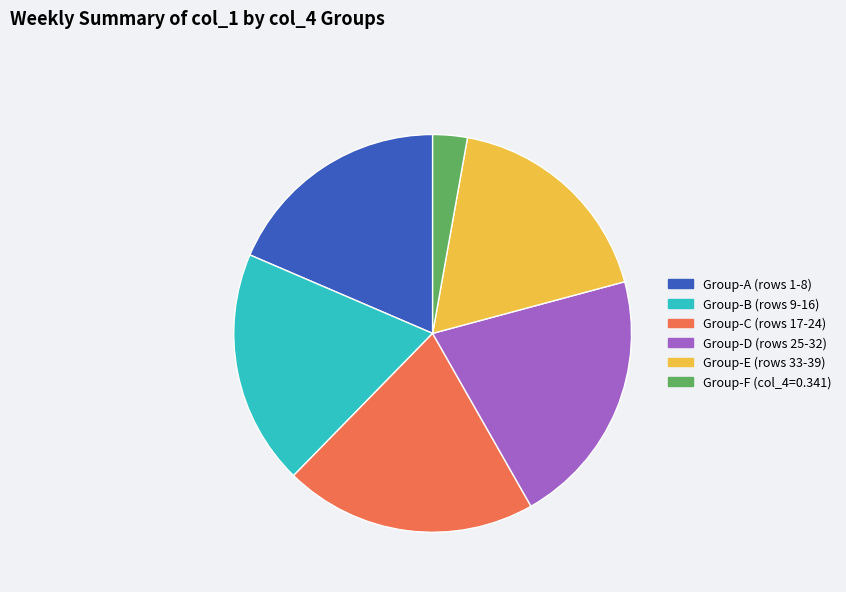

Does any single category account for the majority?

No